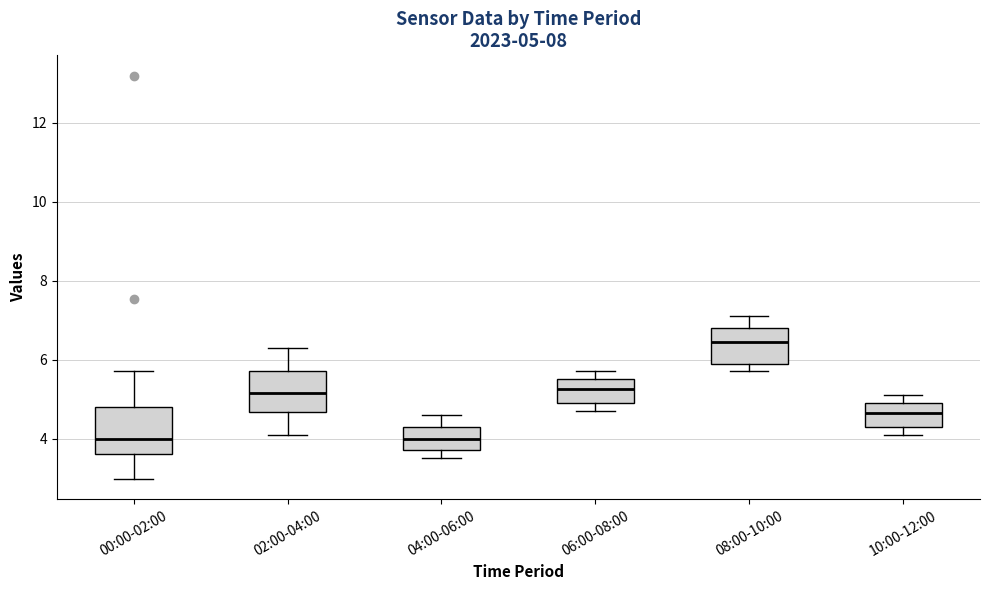

Which box's median line is the highest?

08:00-10:00